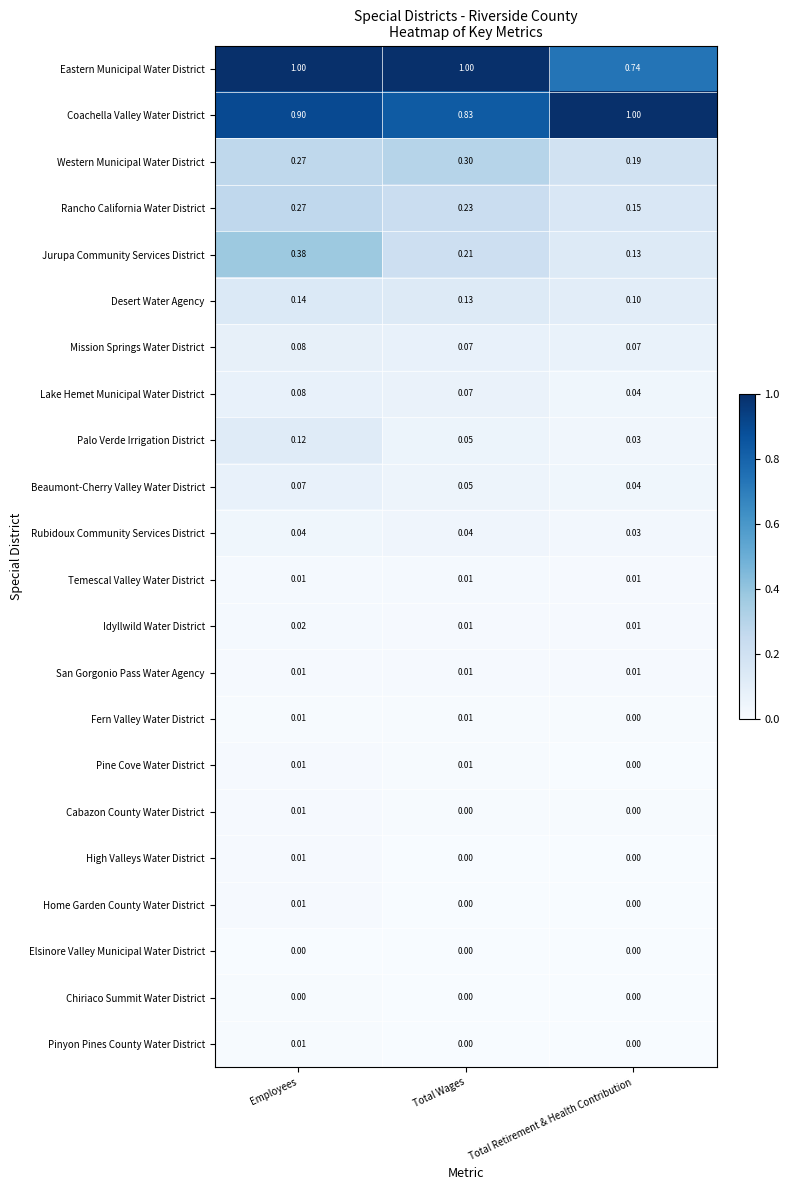

Which series changed the most between Employees and Total Retirement & Health Contribution?

Eastern Municipal Water District